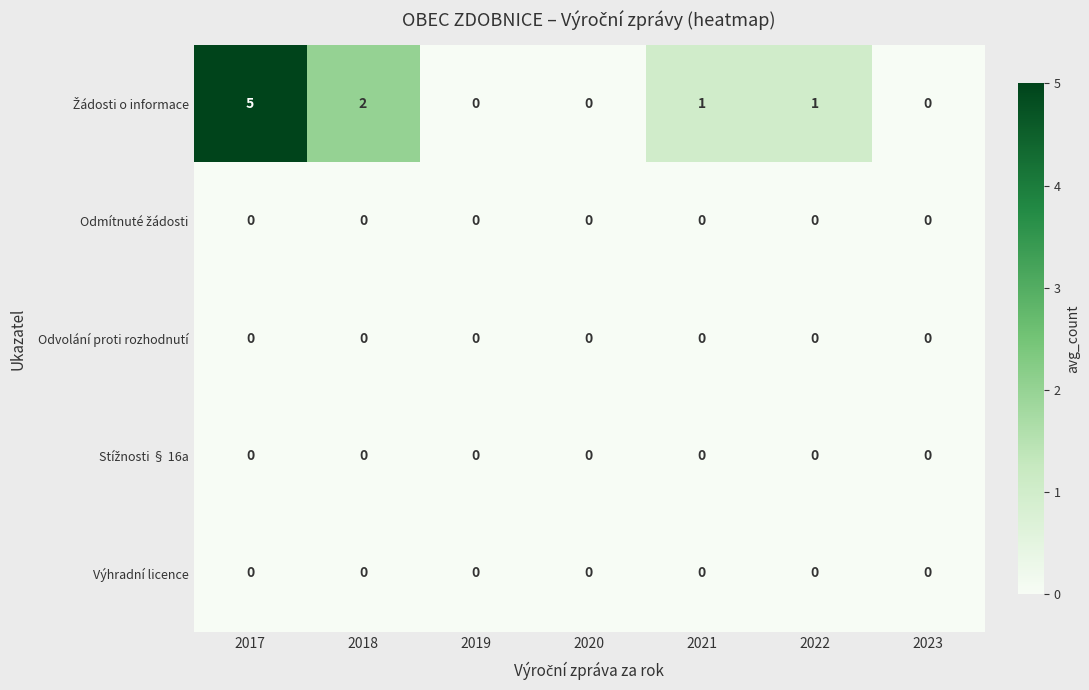

What is the total value across all series at 2017?

5